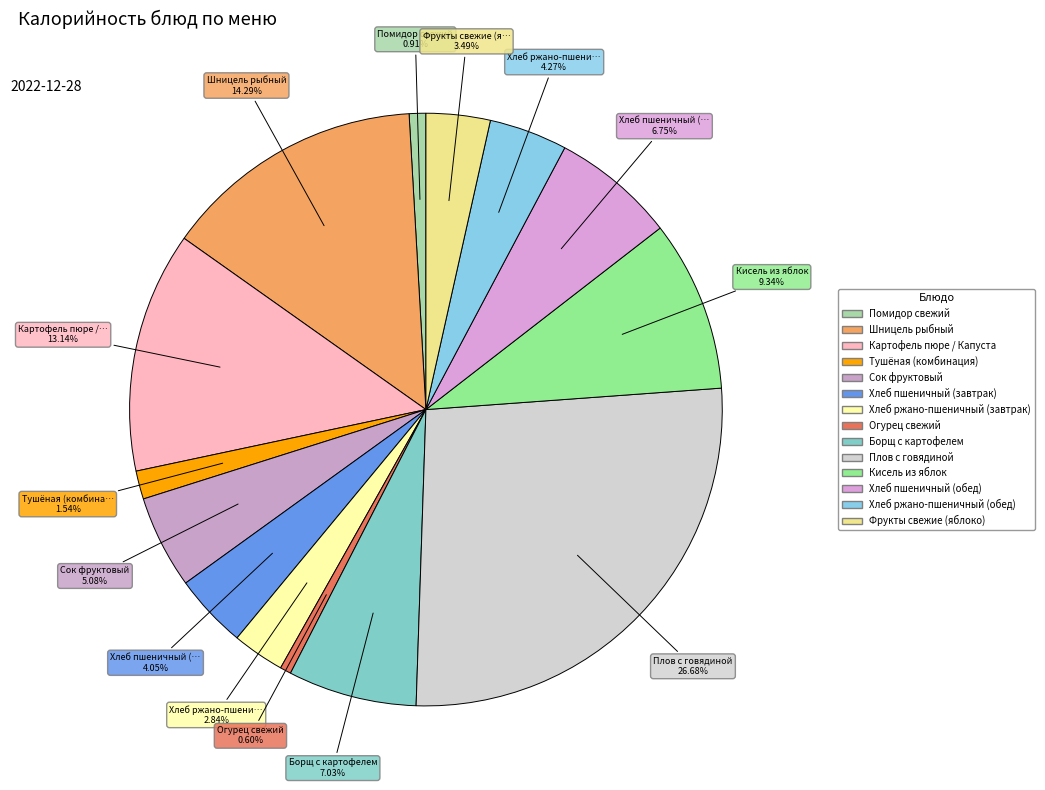

What is the largest slice in the pie chart?

Плов с говядиной